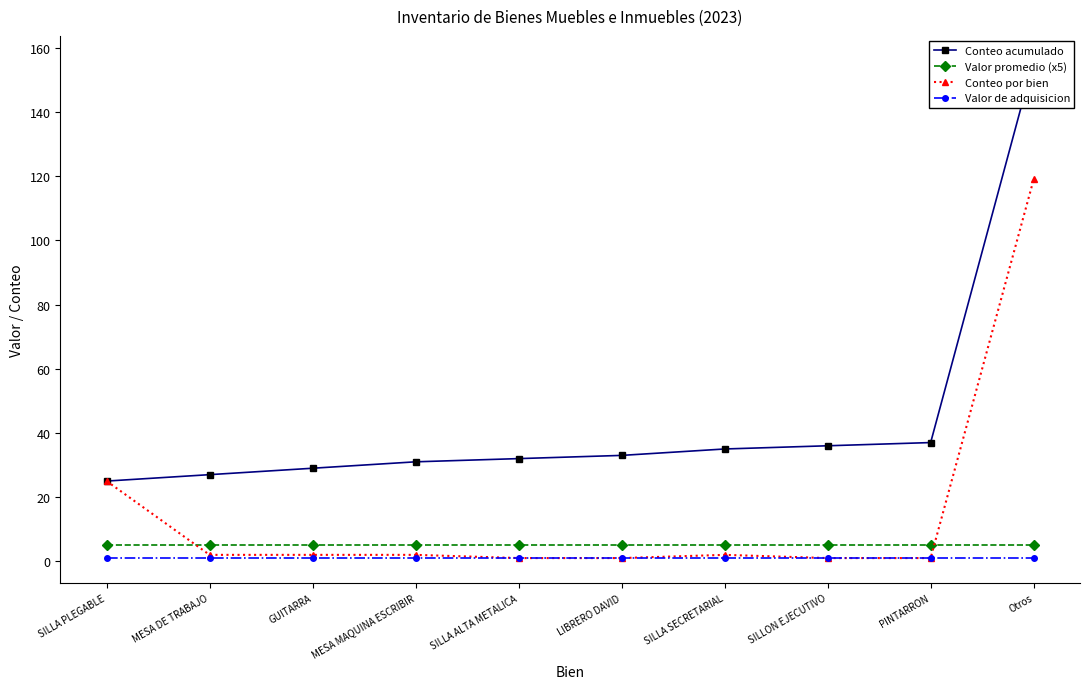

What is the sum of the Valor de adquisicion values at SILLA SECRETARIAL and SILLON EJECUTIVO?

2